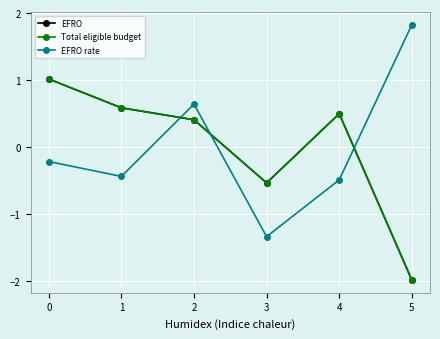

Which series ends up on top after the final intersection of EFRO and Total eligible budget?

EFRO